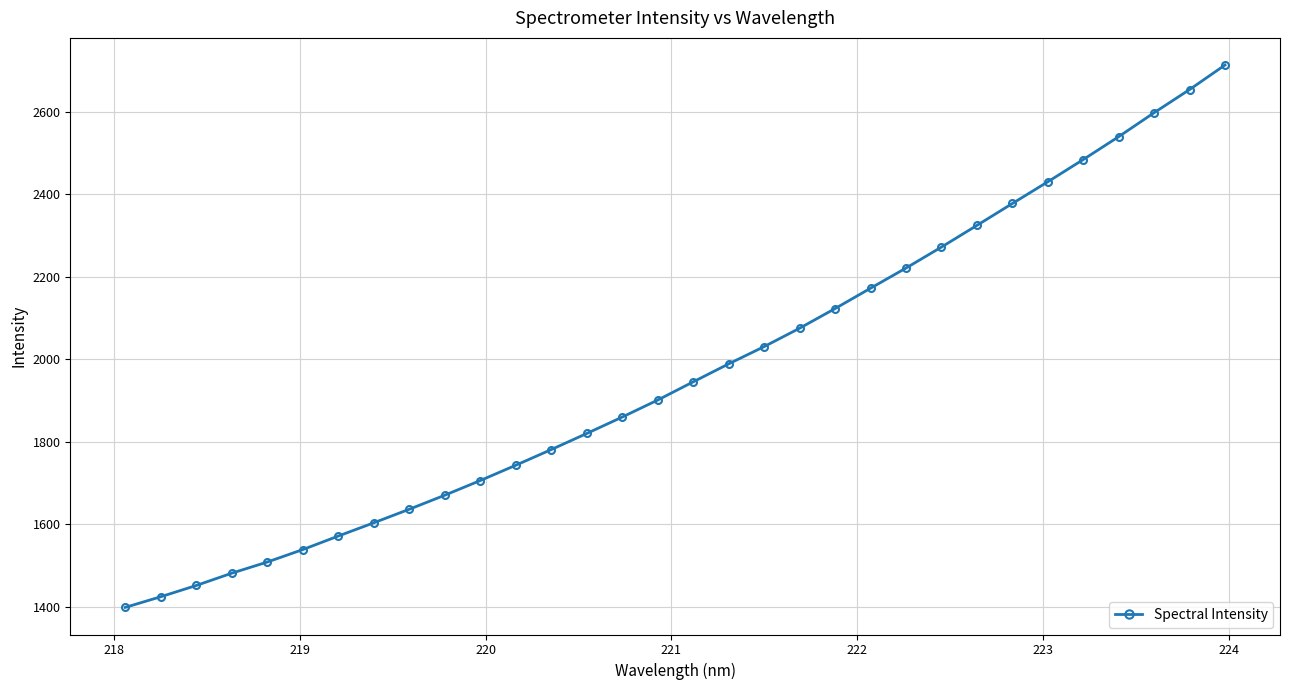

What is the difference between the second highest and second lowest values?

1229.4